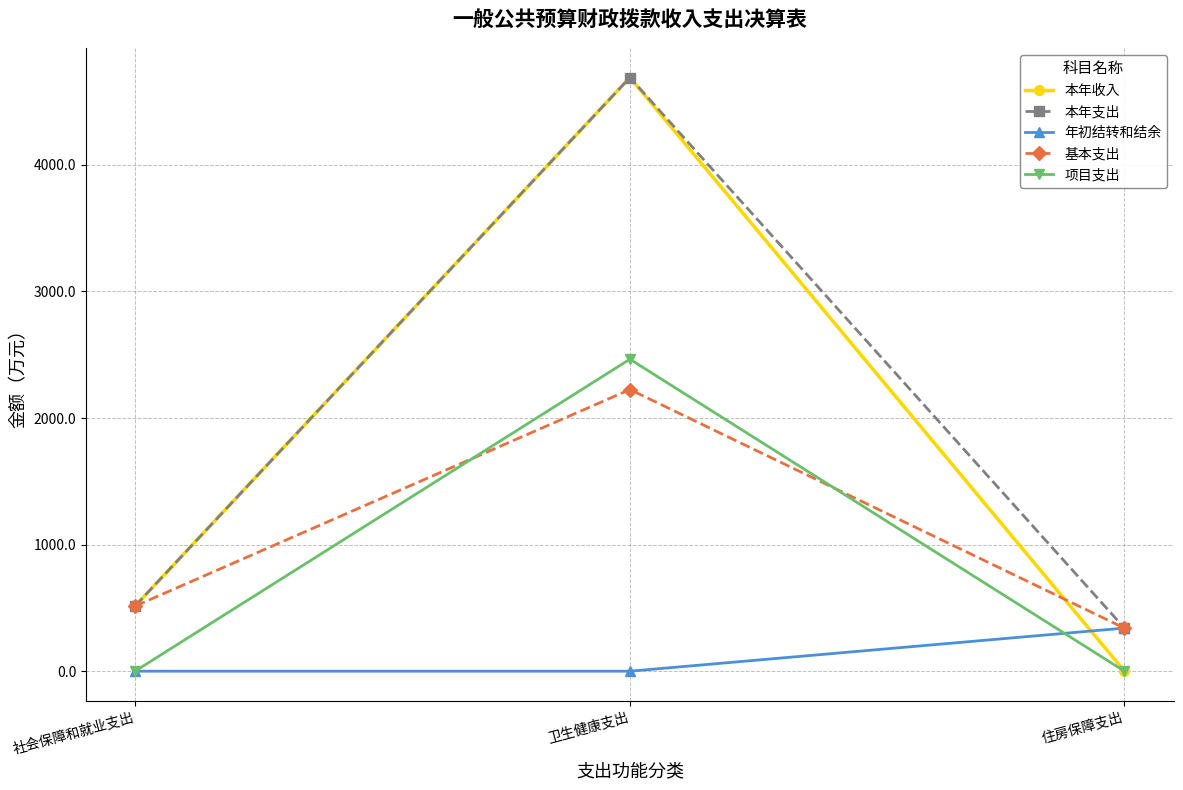

Rank the categories by 本年支出 value from lowest to highest.

住房保障支出, 社会保障和就业支出, 卫生健康支出